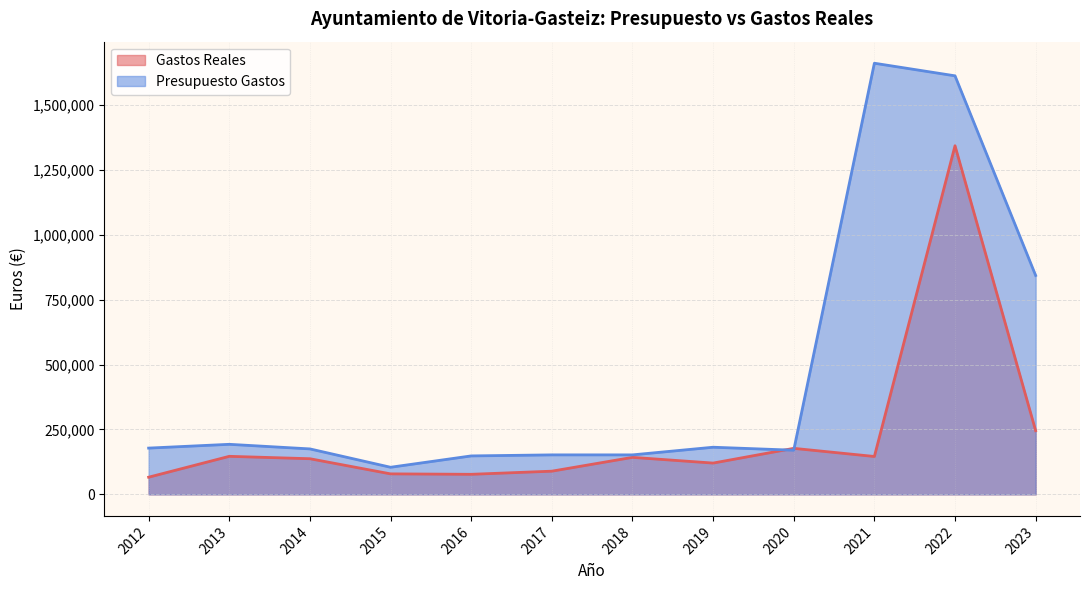

How many distinct data groups are displayed?

2